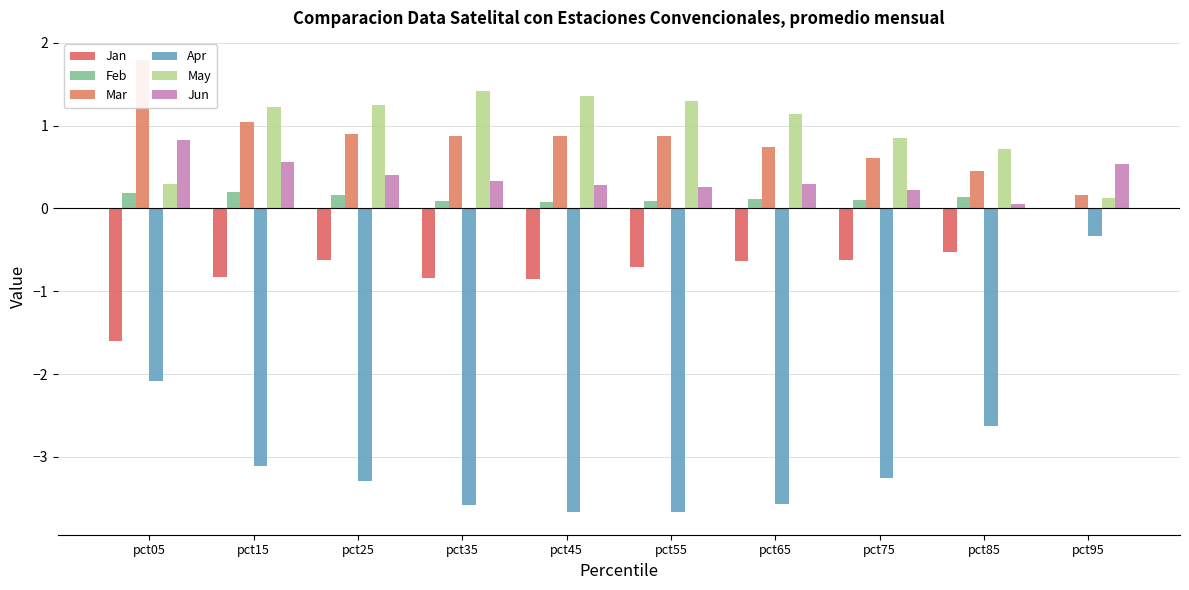

Count the number of categories in the chart.

10